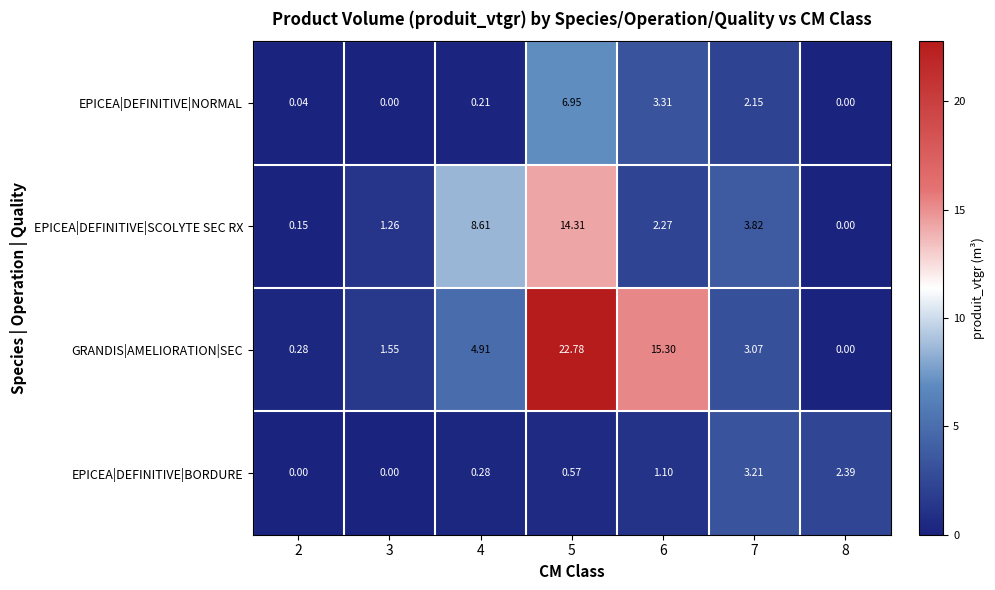

Which series has the largest range (max minus min)?

GRANDIS|AMELIORATION|SEC